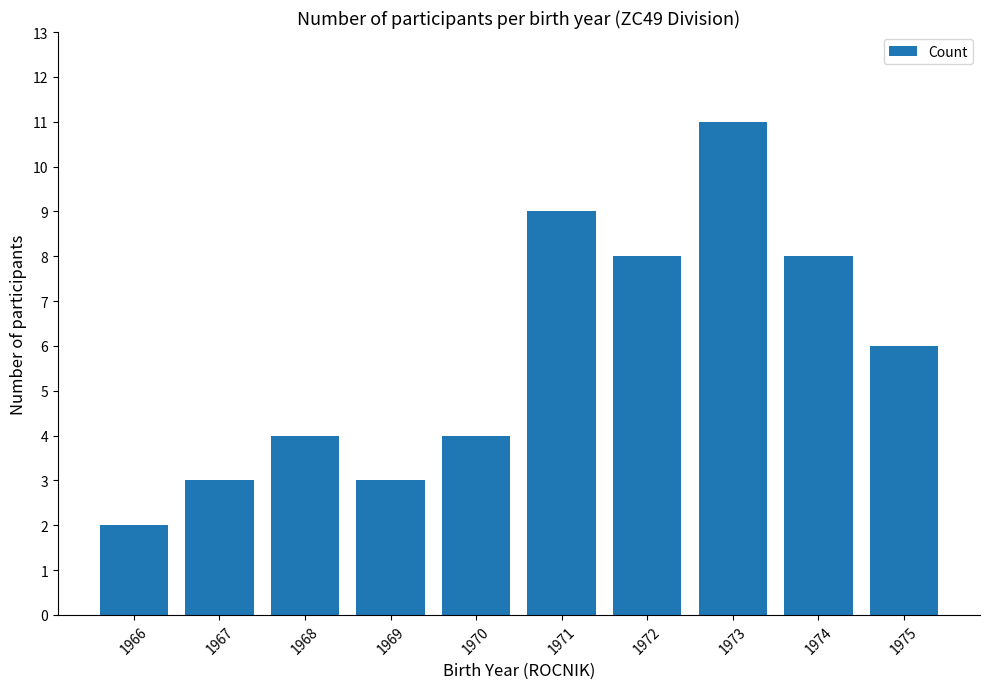

Which label corresponds to the largest value in the chart?

1973